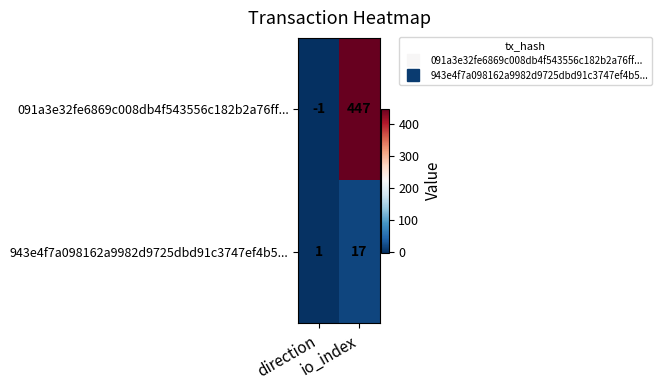

At direction, list the series in order from smallest to largest.

091a3e32fe6869c008db4f543556c182b2a76ff..., 943e4f7a098162a9982d9725dbd91c3747ef4b5...